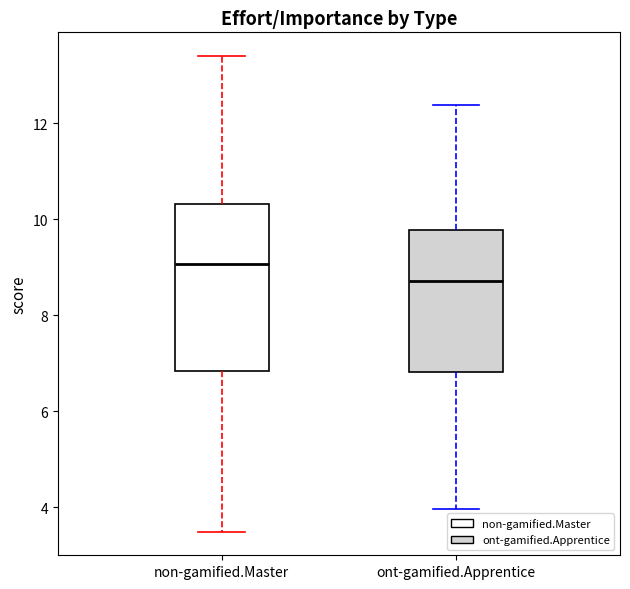

Reading left to right, transcribe this box plot: for each box, give where its median line is, the range the box spans, and where its two whiskers end, as read against the y-axis. The values are not printed on the chart, so give them approximately, as read against the axis.

non-gamified.Master: median 9.0, box 6.8 to 10.4, whiskers 3.4 to 13.4
ont-gamified.Apprentice: median 8.8, box 6.8 to 9.8, whiskers 4.0 to 12.4